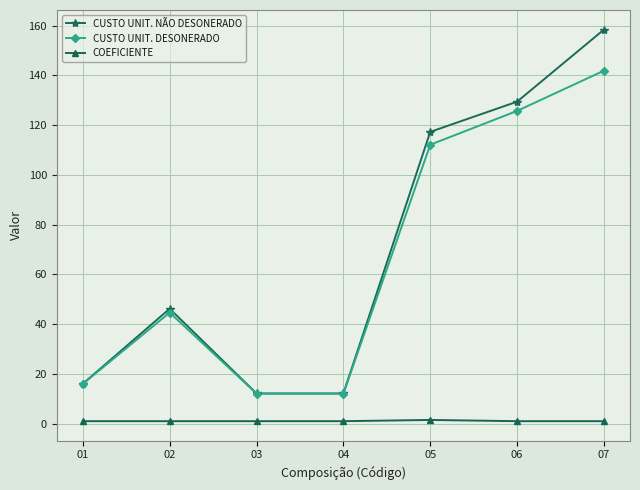

What is the value of the CUSTO UNIT. NÃO DESONERADO point at the 6th from the left?

129.4